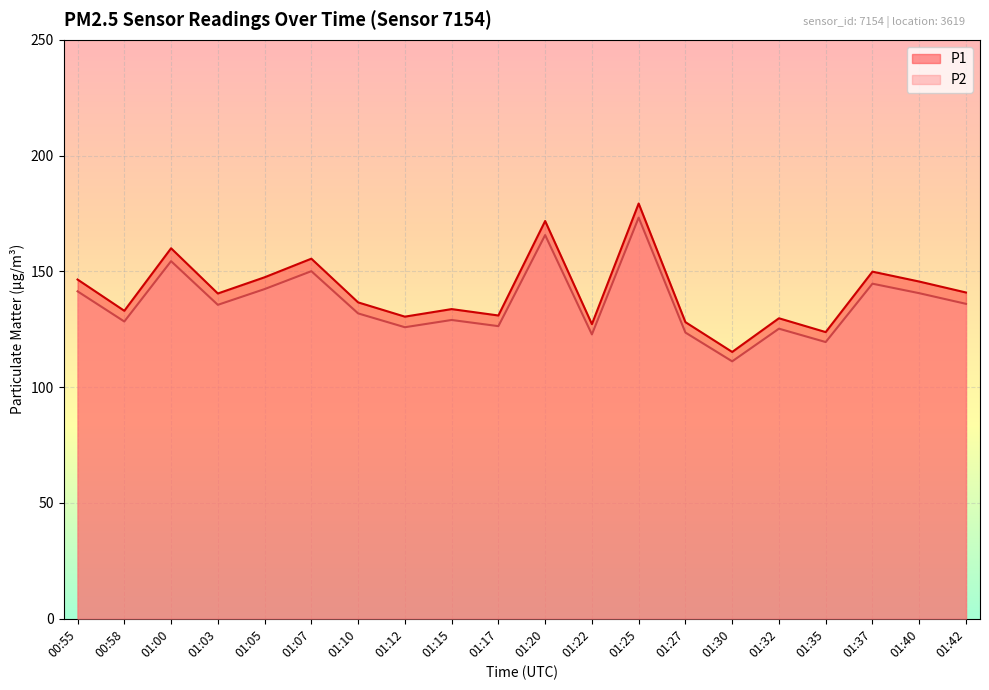

True or false: P2 and P1 cross at least once.

False